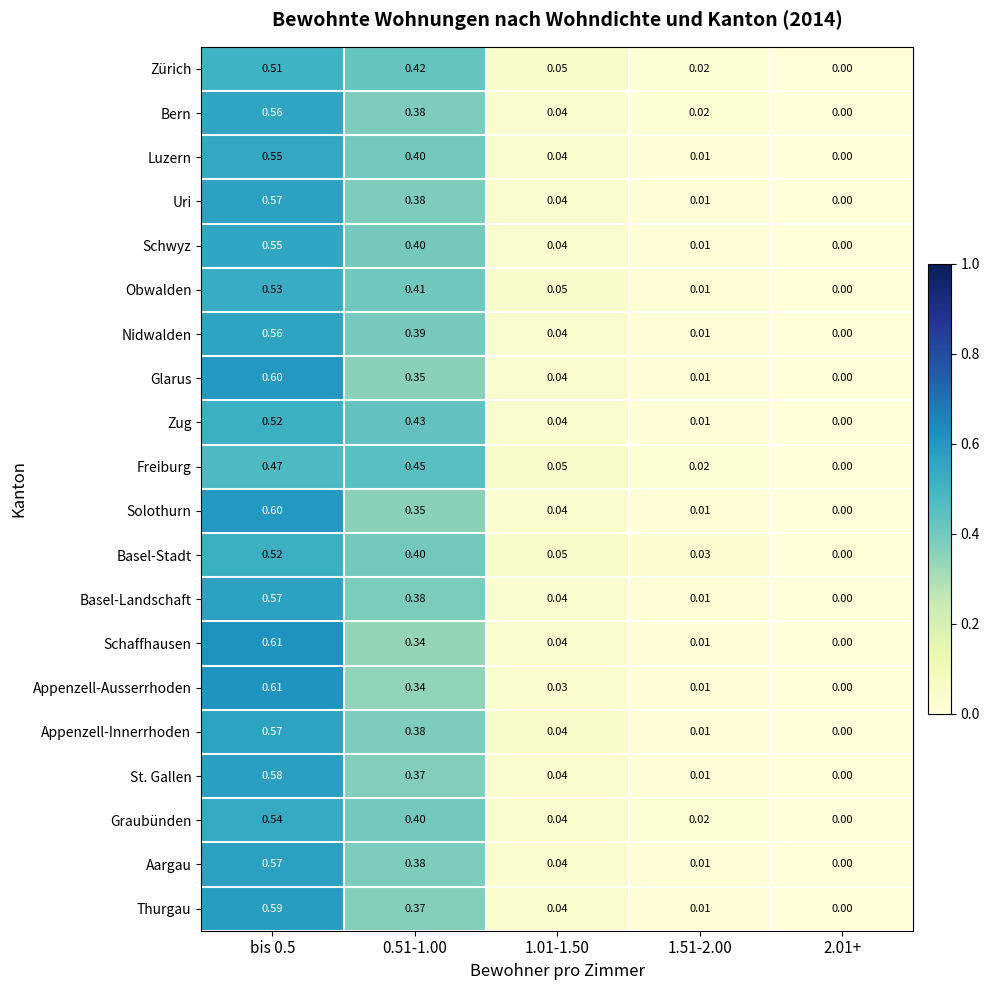

How many distinct data groups are displayed?

20